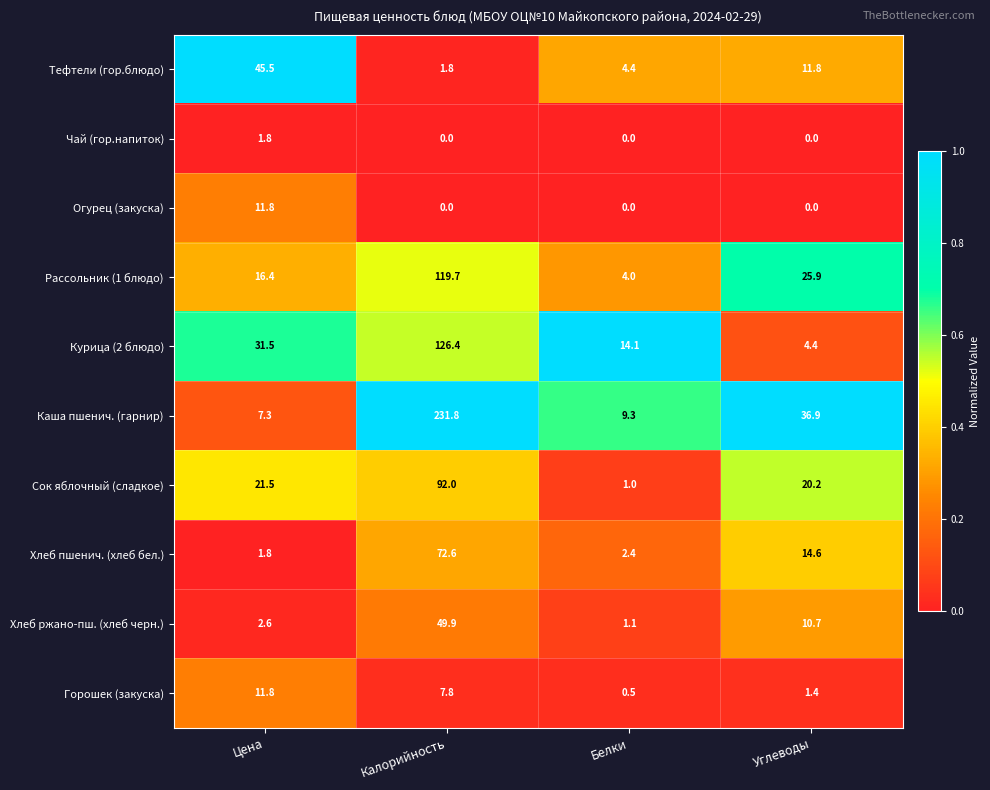

The value of Огурец (закуска) at Калорийность is 0.0. True or false?

True